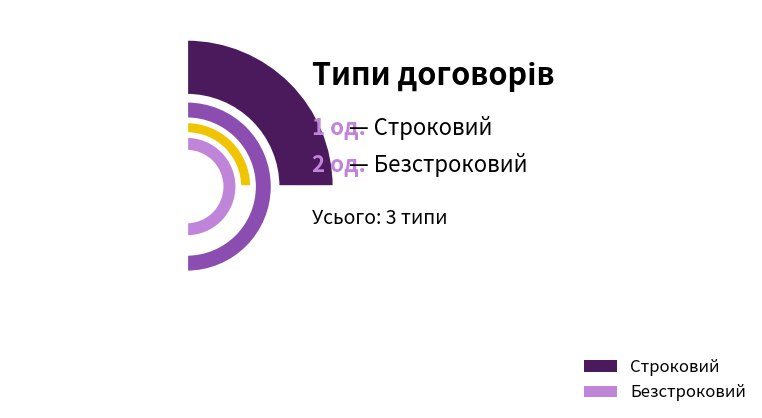

To the nearest percent, what is the difference between the Строковий and Безстроковий slice percentages?

33%